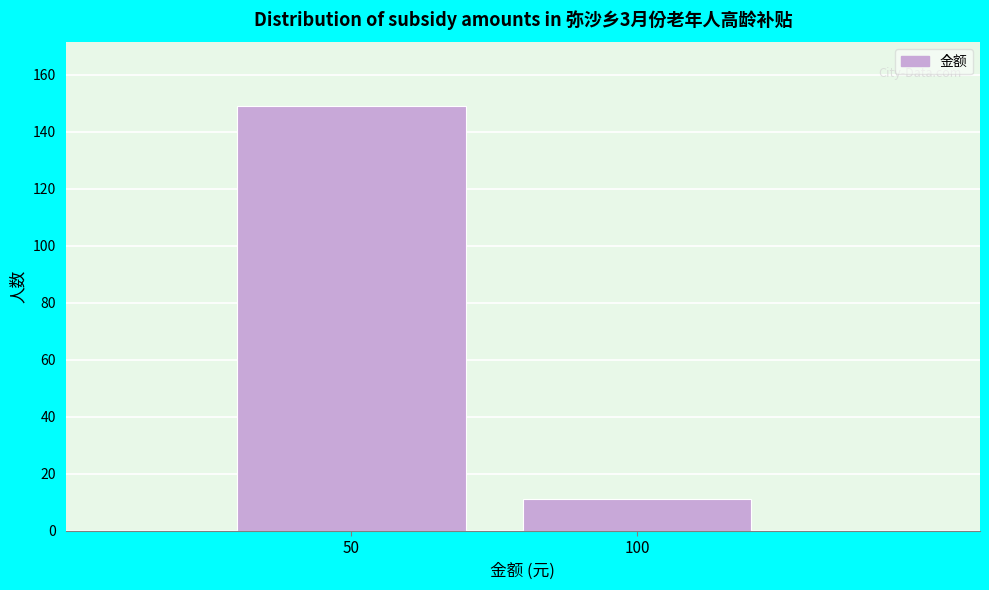

Reading left to right, what are all the values shown in this chart?

149	11